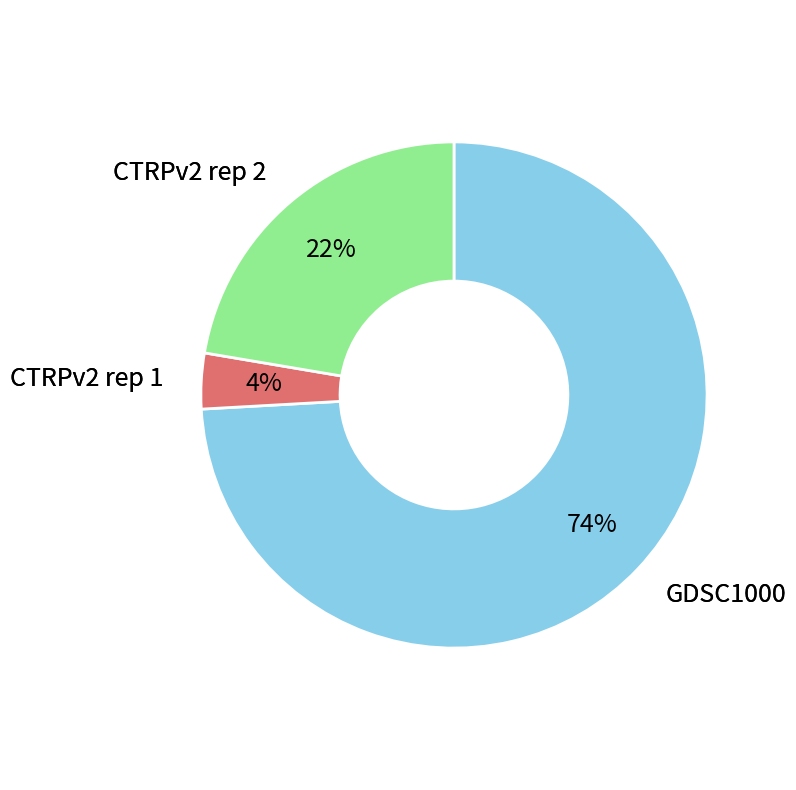

To the nearest percent, what is the average slice percentage?

33%